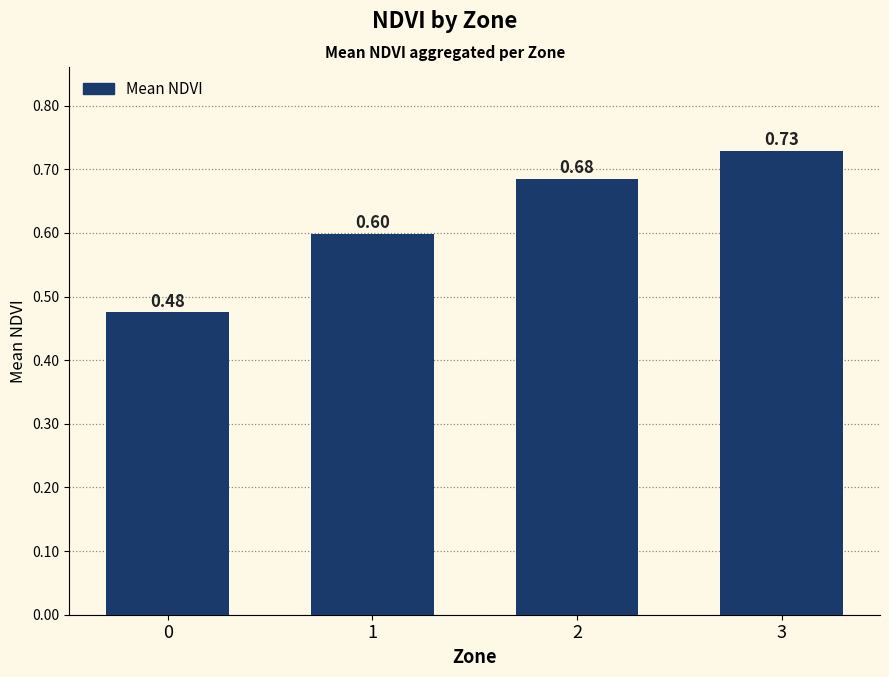

Which has a higher value, 1 or 0?

1